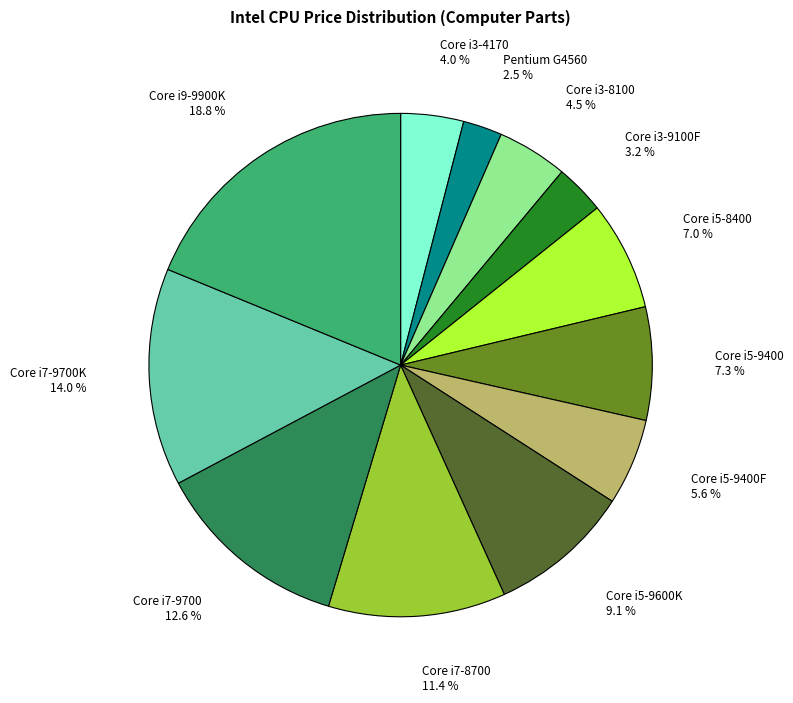

Count the number of slices in the pie.

12